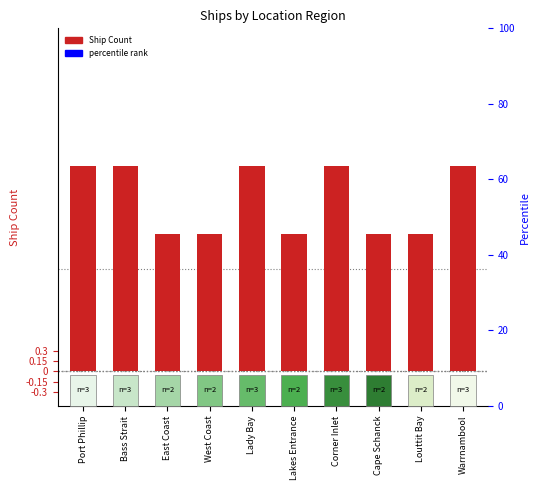

Reading right to left, list all the values displayed in this chart.

3	2	2	3	2	3	2	2	3	3